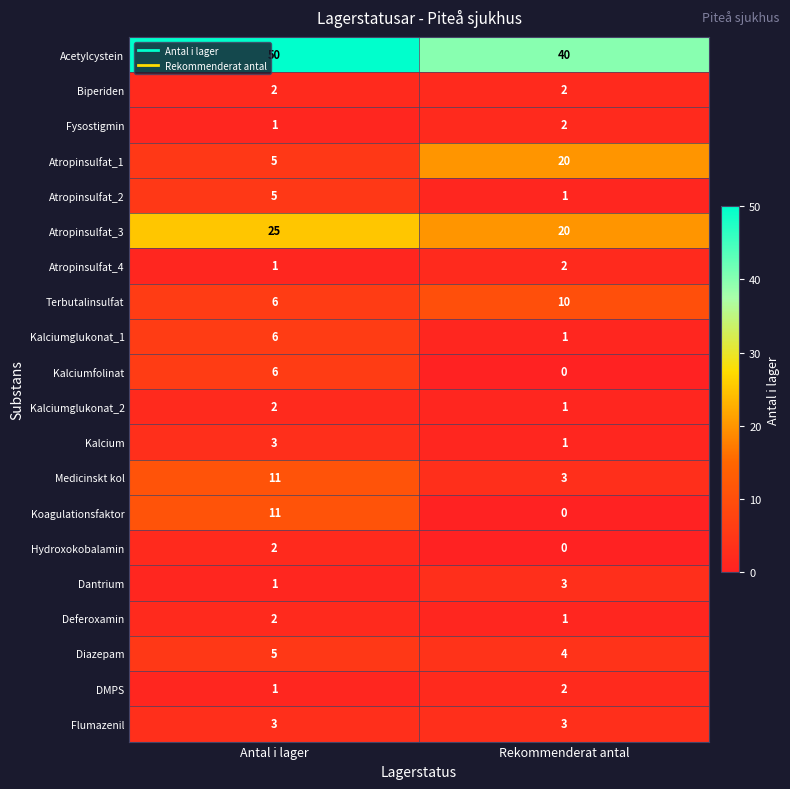

Which series has the largest total across all categories?

Acetylcystein